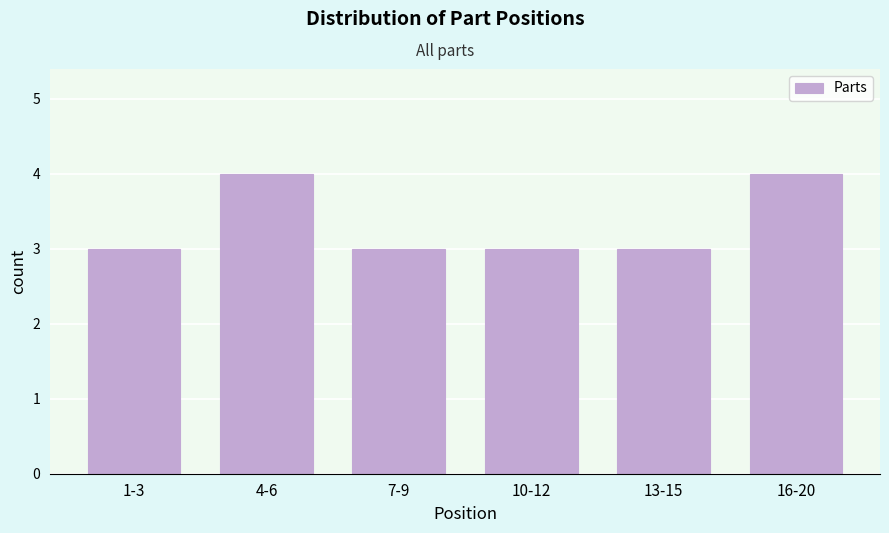

Reading left to right, what are all the values shown in this chart?

1-3=3	4-6=4	7-9=3	10-12=3	13-15=3	16-20=4